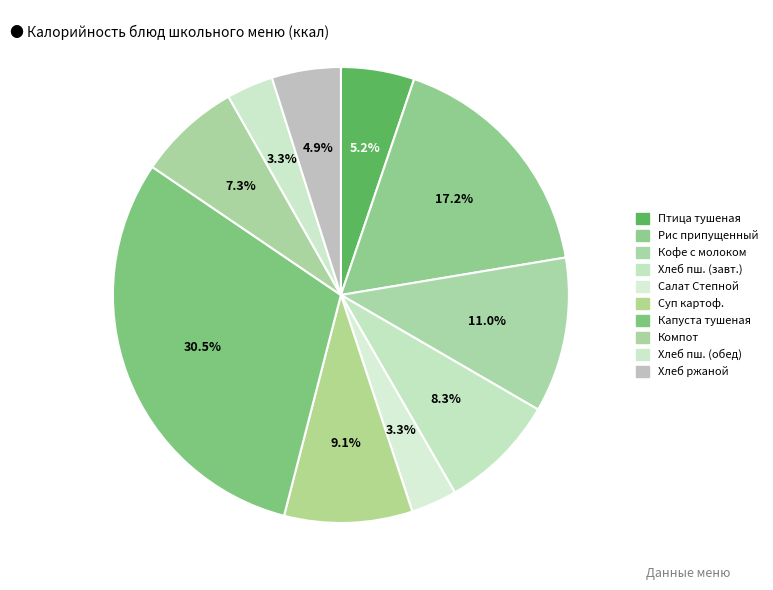

Rank the categories by value from highest to lowest.

Капуста тушеная с мясом, Рис припущенный, Кофейный напиток с молоком, Суп картофельный с крупой гречневой, Хлеб пшеничный (завтрак), Компот из свежемороженных ягод, Птица тушенная в соусе, Хлеб ржаной, Хлеб пшеничный (обед), Салат Степной